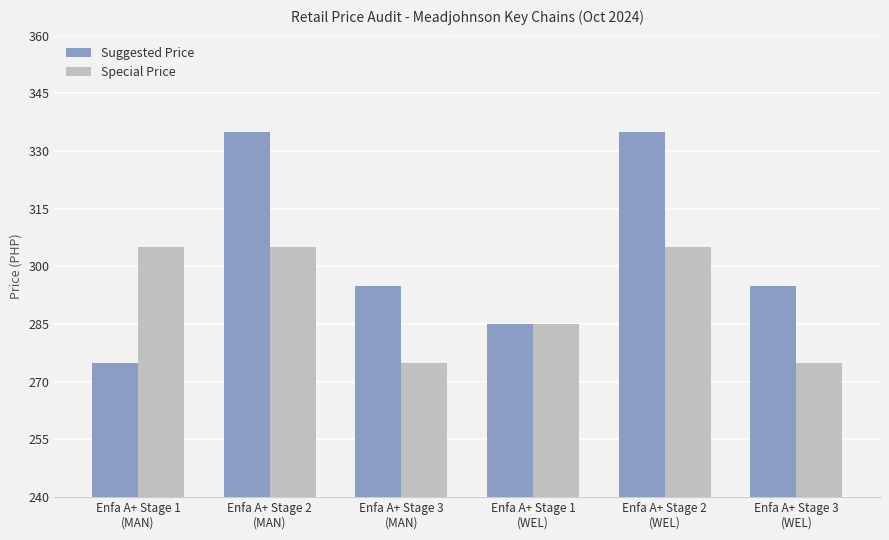

Reading right to left, extract all data points from this chart.

Suggested Price: 295	335	285	295	335	275
Special Price: 275	305	285	275	305	305